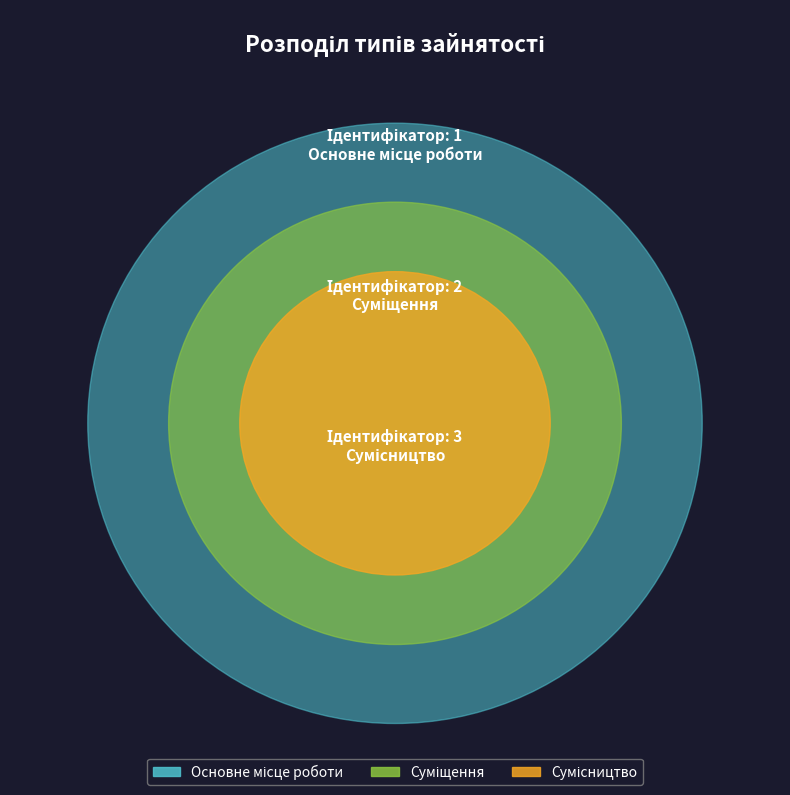

How many slices are in this pie chart?

3